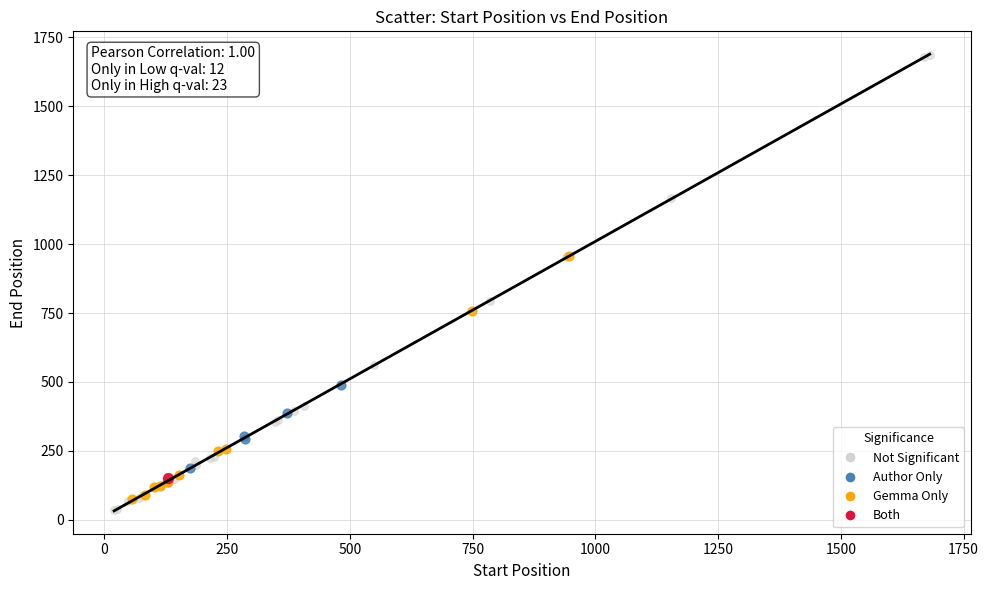

What are all the series names shown in the legend?

Not Significant, Author Only, Gemma Only, Both